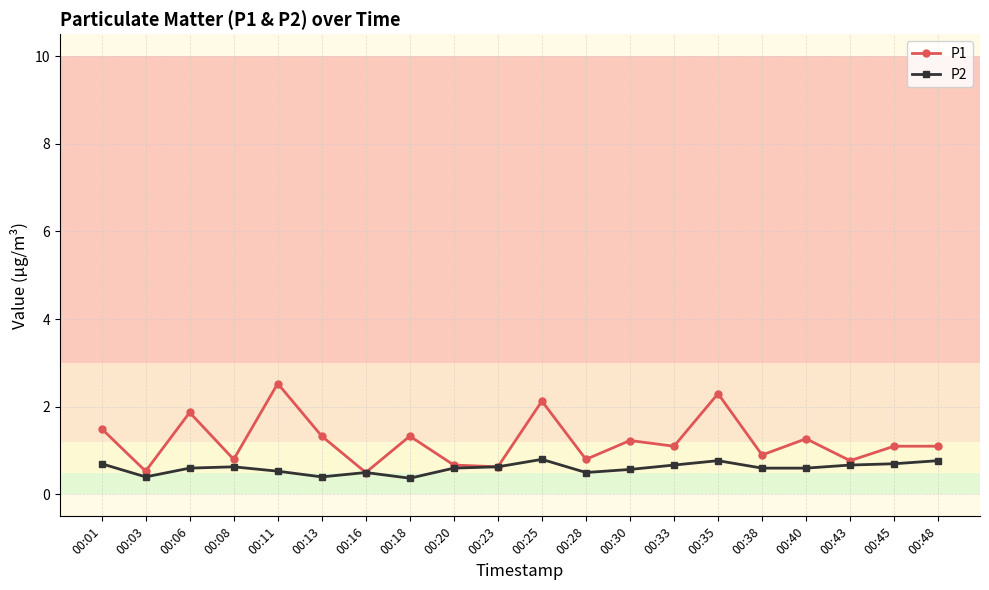

Which series has the largest range (max minus min)?

P1